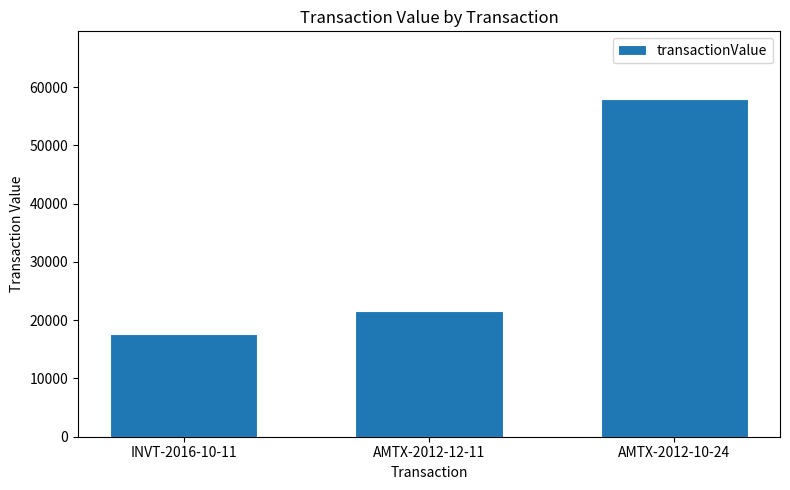

Are the bars grouped side by side (vs. stacked)?

No